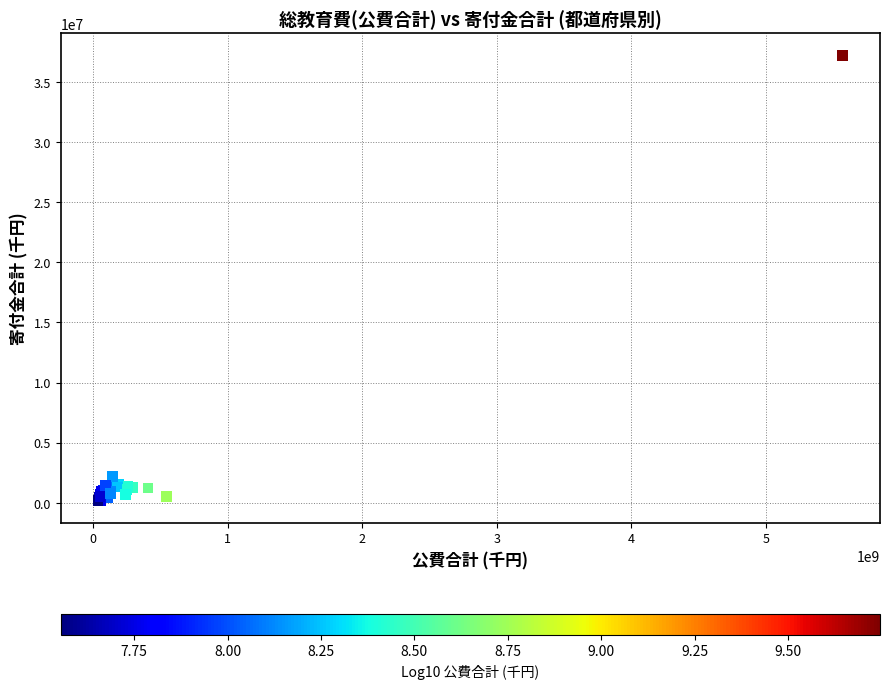

What Y value in the scatter plot is closest to 18687413?

2175004